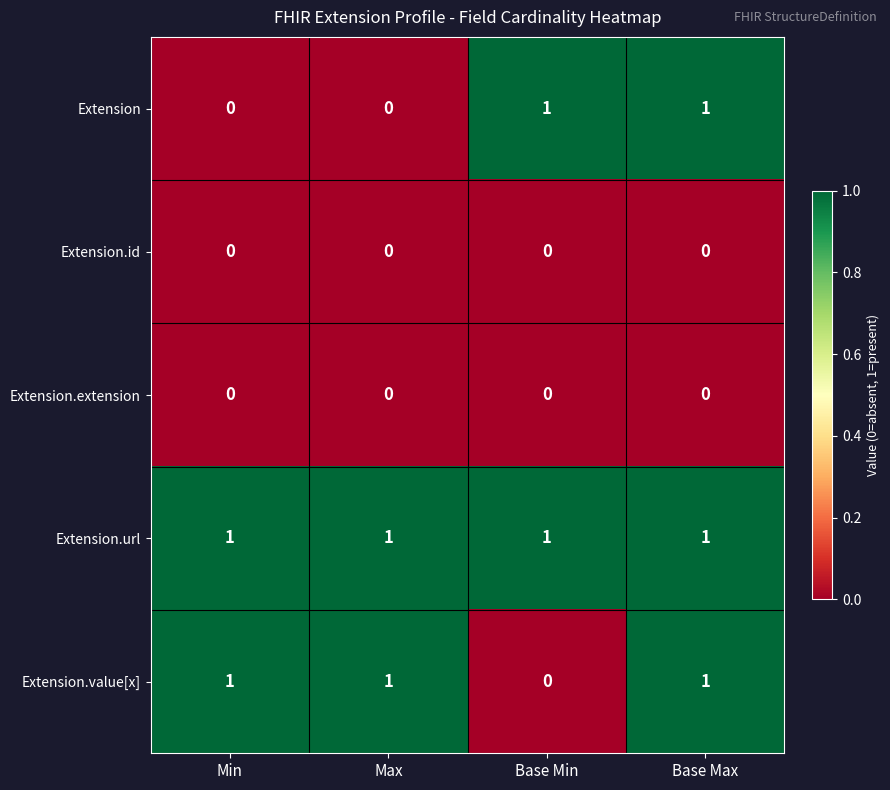

True or false: Extension has a value of 0 at Max.

True